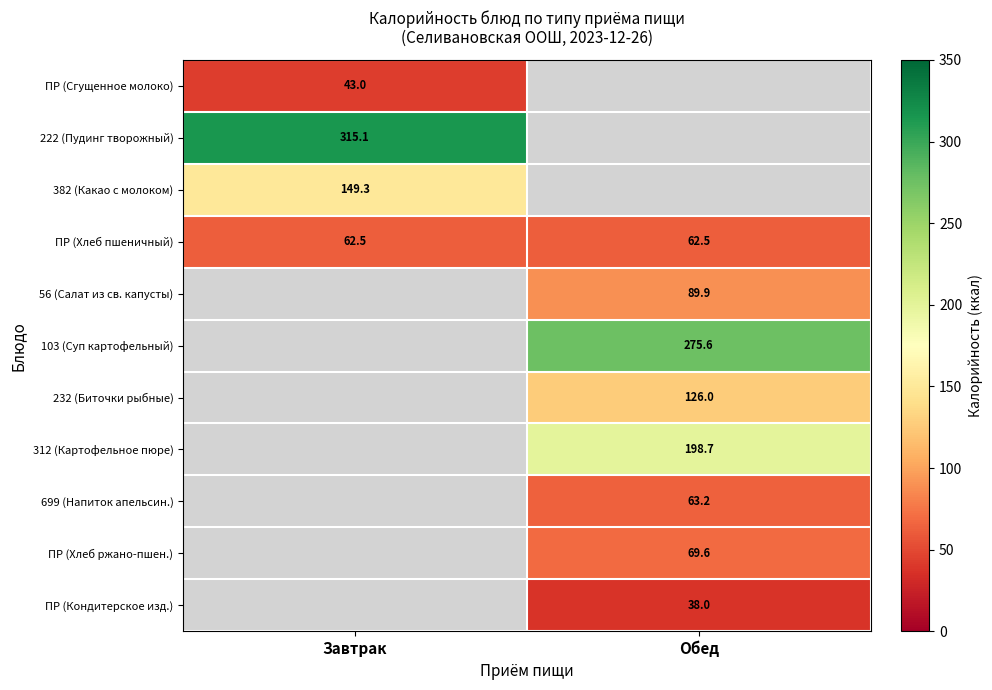

Which has a higher value, Обед or Завтрак?

Завтрак